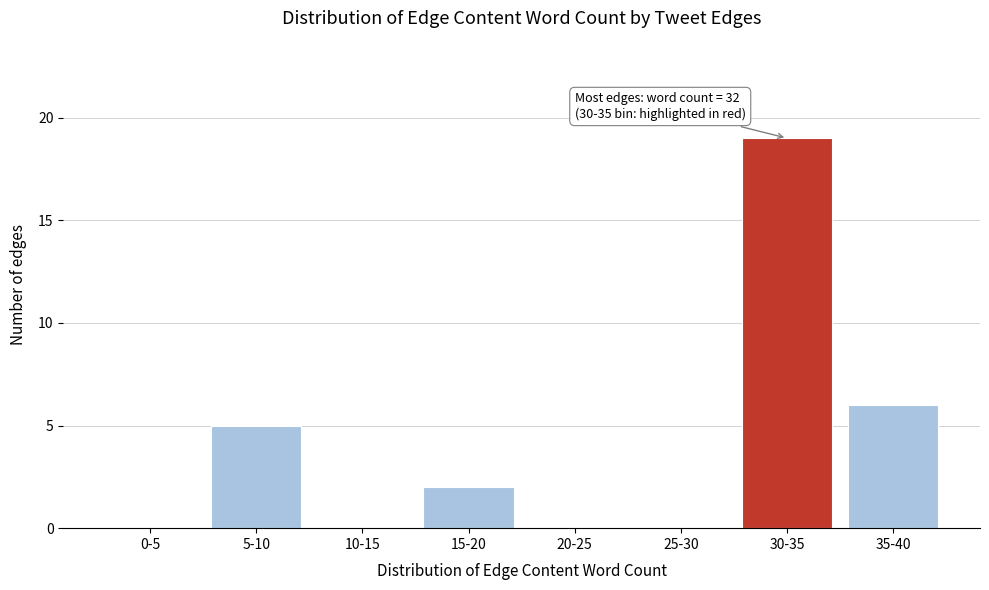

Reading right to left, transcribe all the data shown in this chart.

35-40=6	30-35=19	25-30=0	20-25=0	15-20=2	10-15=0	5-10=5	0-5=0